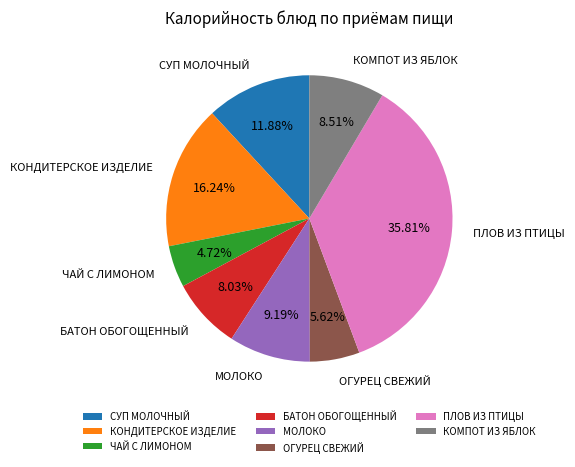

Count the number of slices in the pie.

8